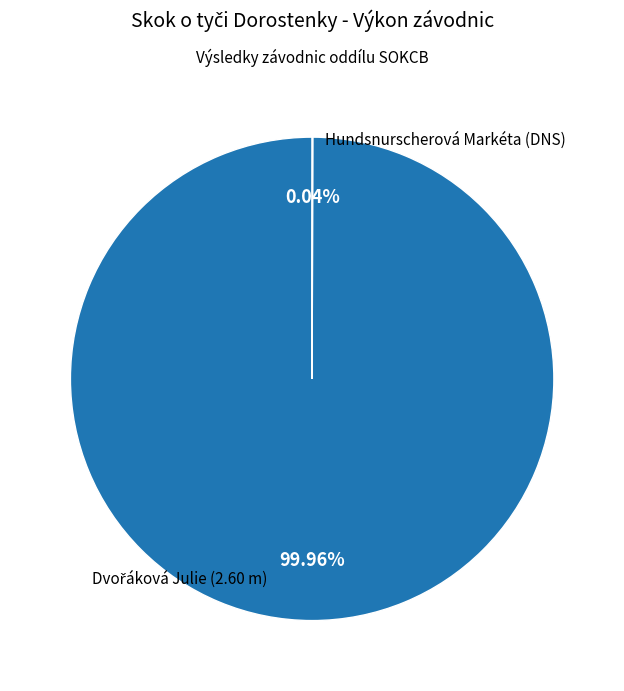

Does any single category account for the majority?

Yes